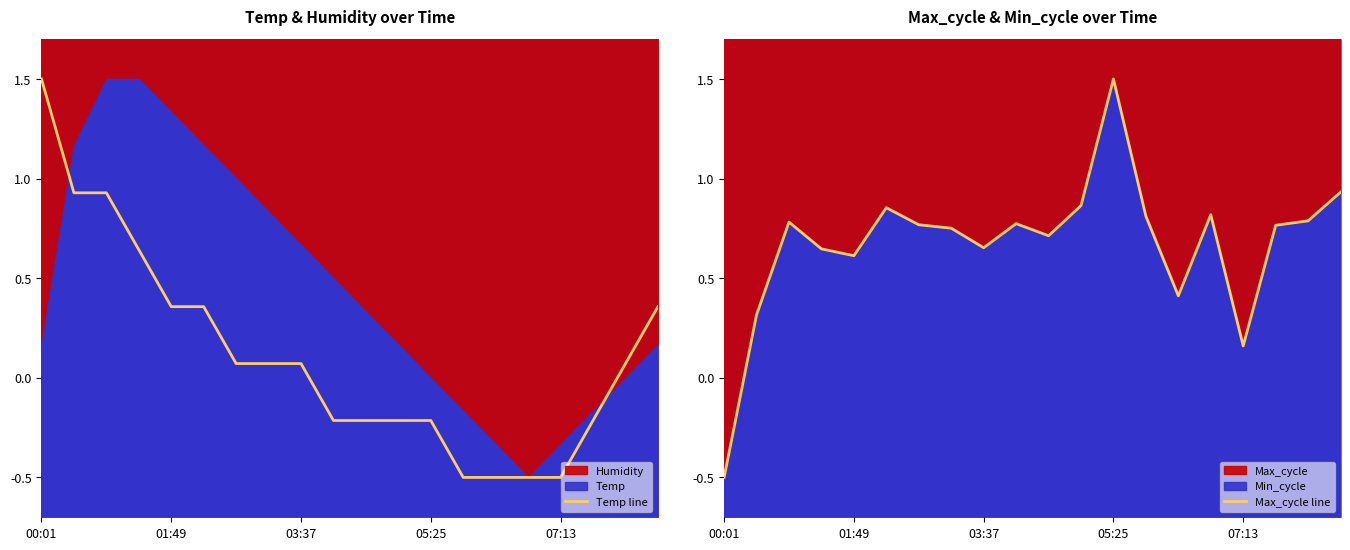

What is the minimum value for Temp line?

-0.5